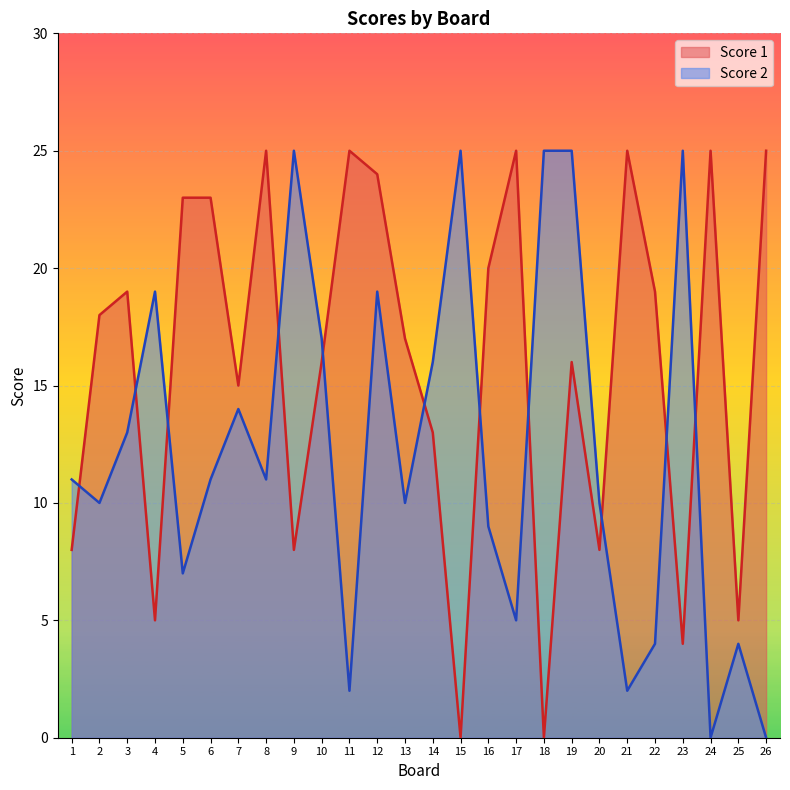

Which series has the widest spread of values?

Score 1